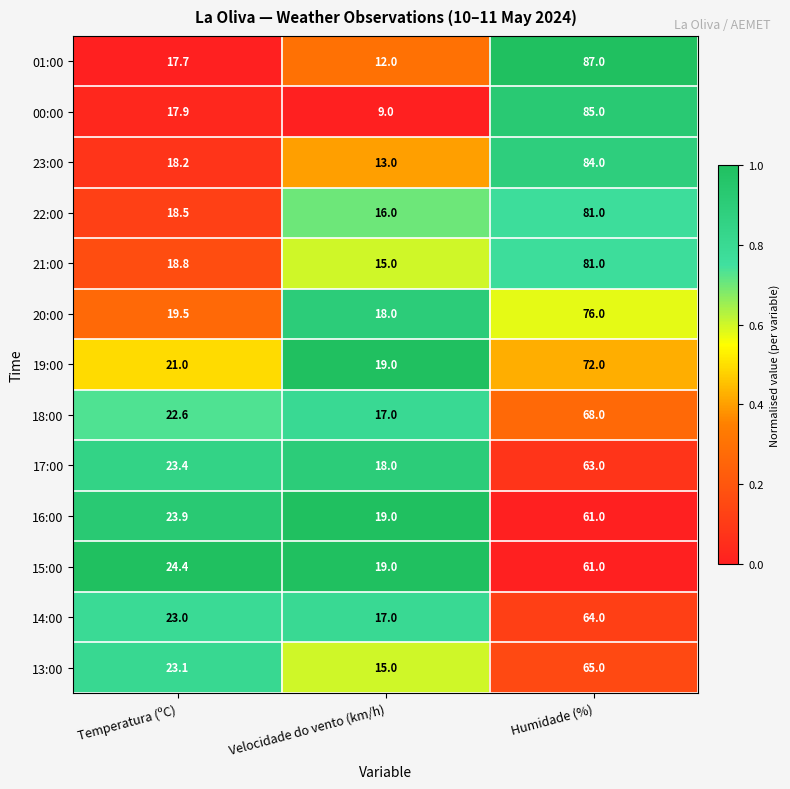

Where is 14:00 nearest to the value 40?

Temperatura (ºC)